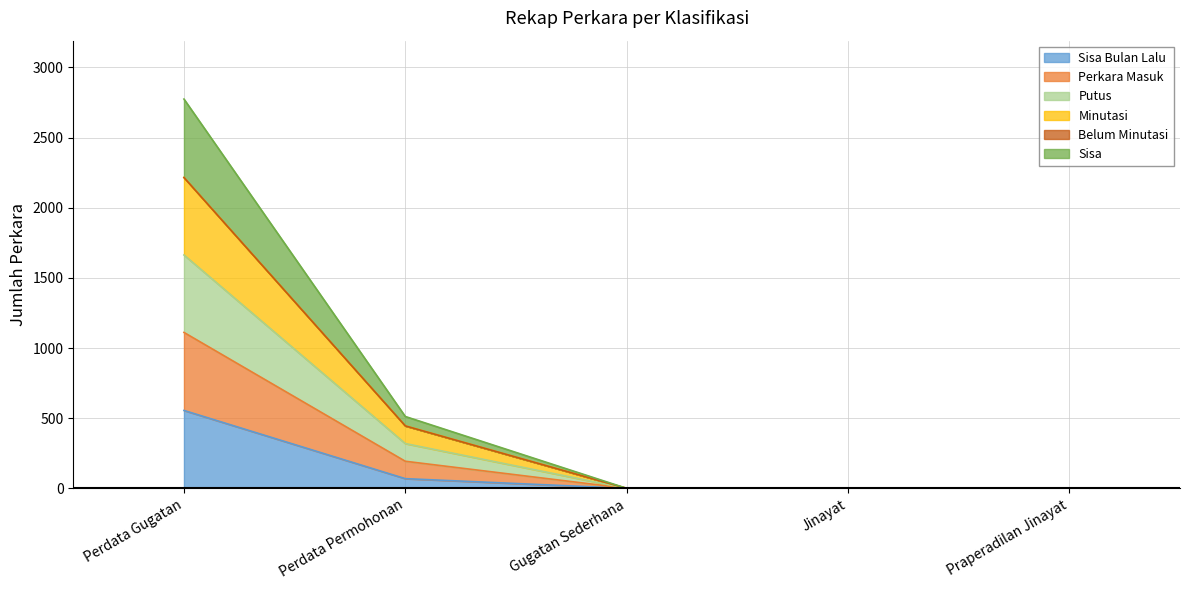

Which has a higher value, Praperadilan Jinayat or Perdata Gugatan?

Perdata Gugatan